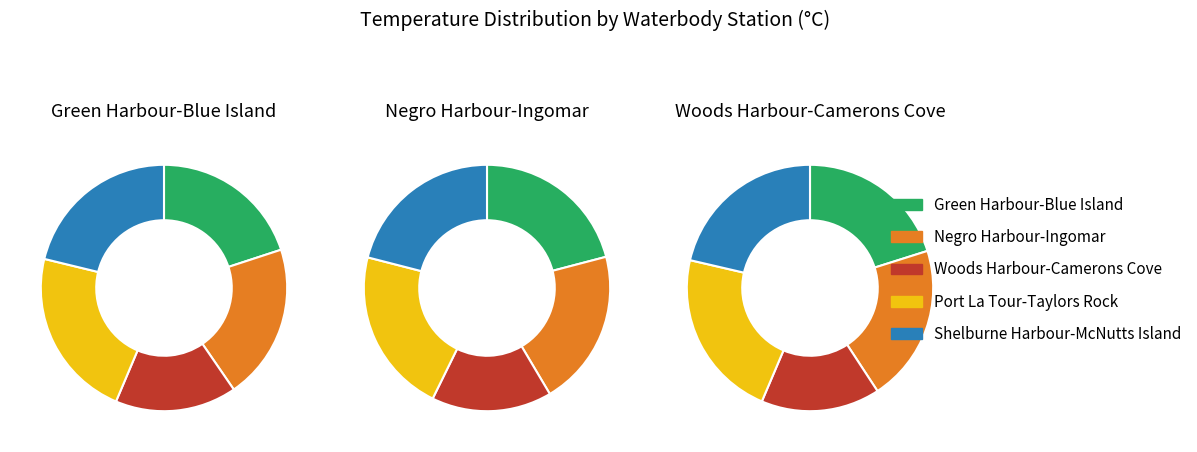

Rank the categories by value from highest to lowest.

Port La Tour-Taylors Rock, Shelburne Harbour-McNutts Island, Negro Harbour-Ingomar, Green Harbour-Blue Island, Woods Harbour-Camerons Cove